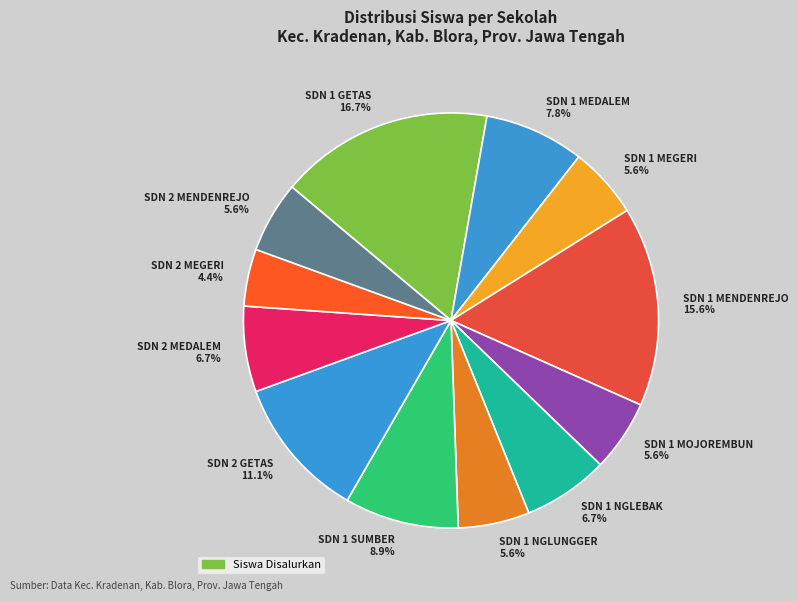

How many slices are in this pie chart?

12